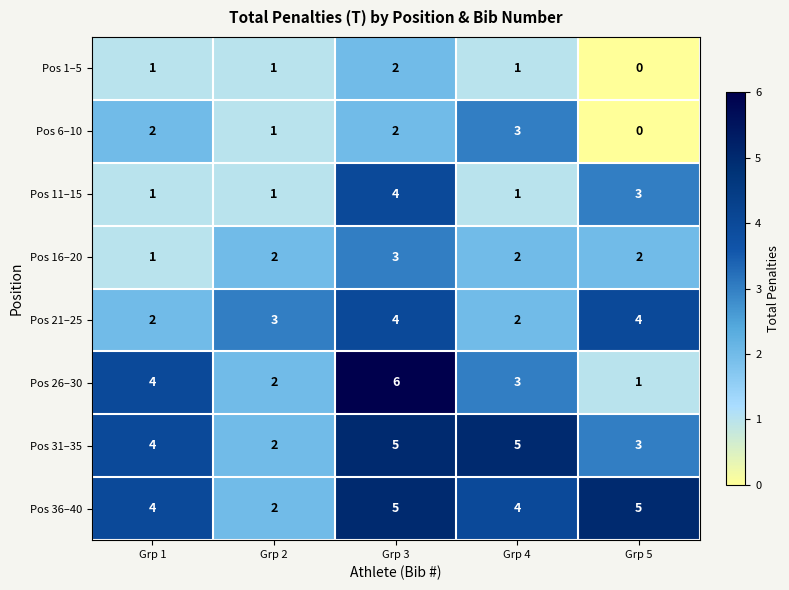

At how many categories does at least one series exceed 2?

5